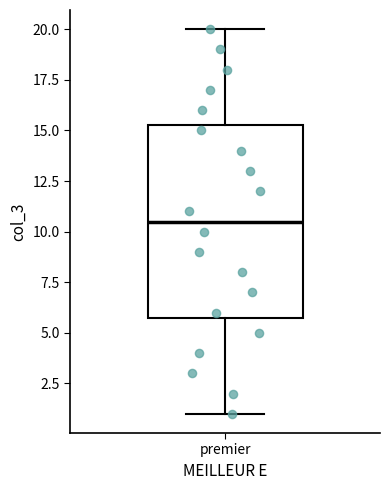

Transcribe this box plot: give where the median line is, the range the box spans, and where the two whiskers end, as read against the y-axis. The values are not printed on the chart, so give them approximately, as read against the axis.

median 10.5, box 6.0 to 15.5, whiskers 1.0 to 20.0